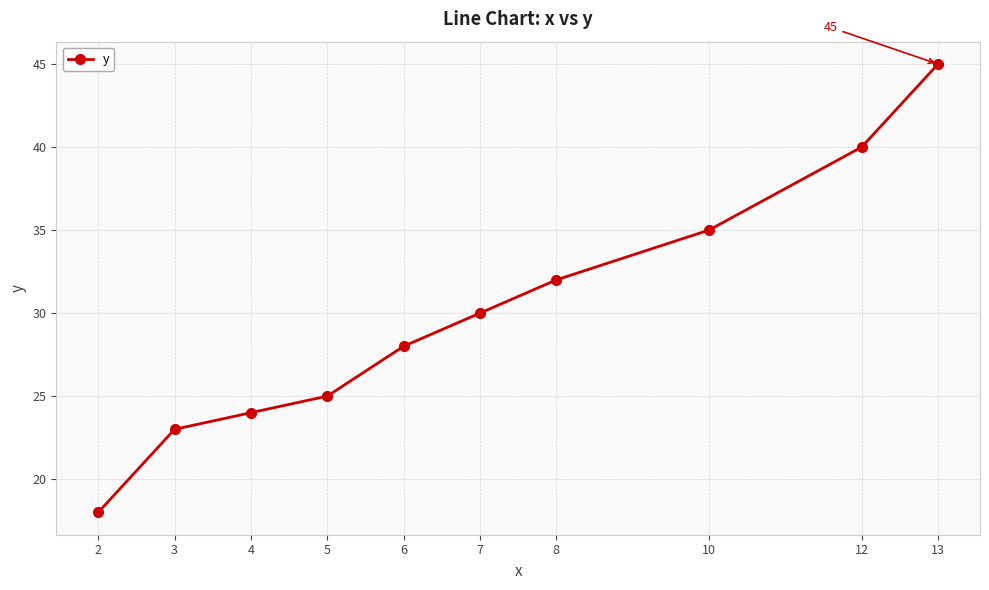

Rank the categories by value from lowest to highest.

2, 3, 4, 5, 6, 7, 8, 10, 12, 13